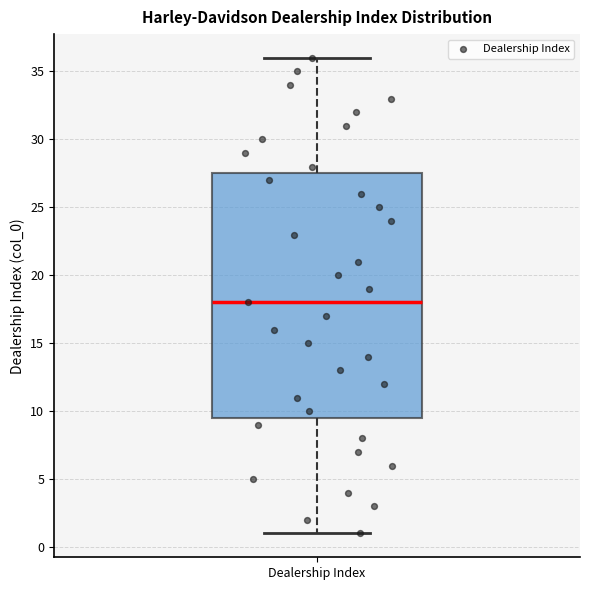

Transcribe this box plot: give where the median line is, the range the box spans, and where the two whiskers end, as read against the y-axis. The values are not printed on the chart, so give them approximately, as read against the axis.

median 18.0, box 9.5 to 27.5, whiskers 1.0 to 36.0